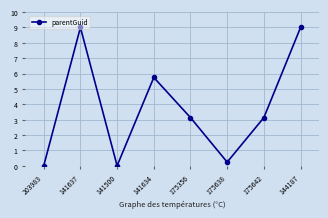

The value at 141500 is -5.6. True or false?

False